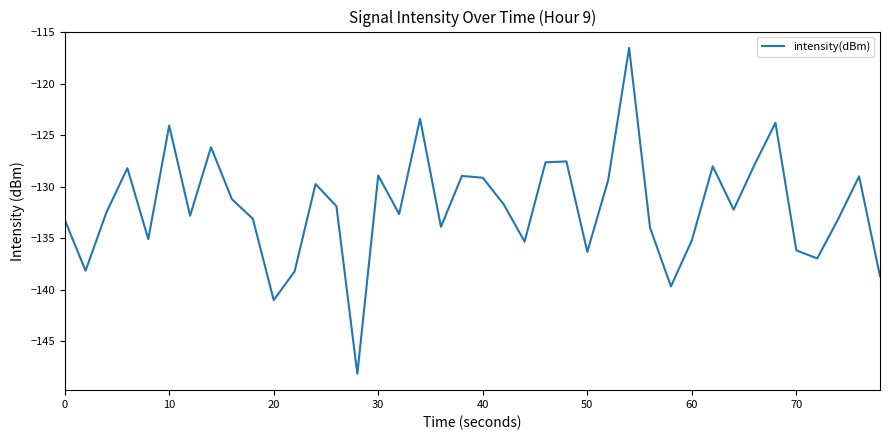

What is the greatest value displayed?

-116.5